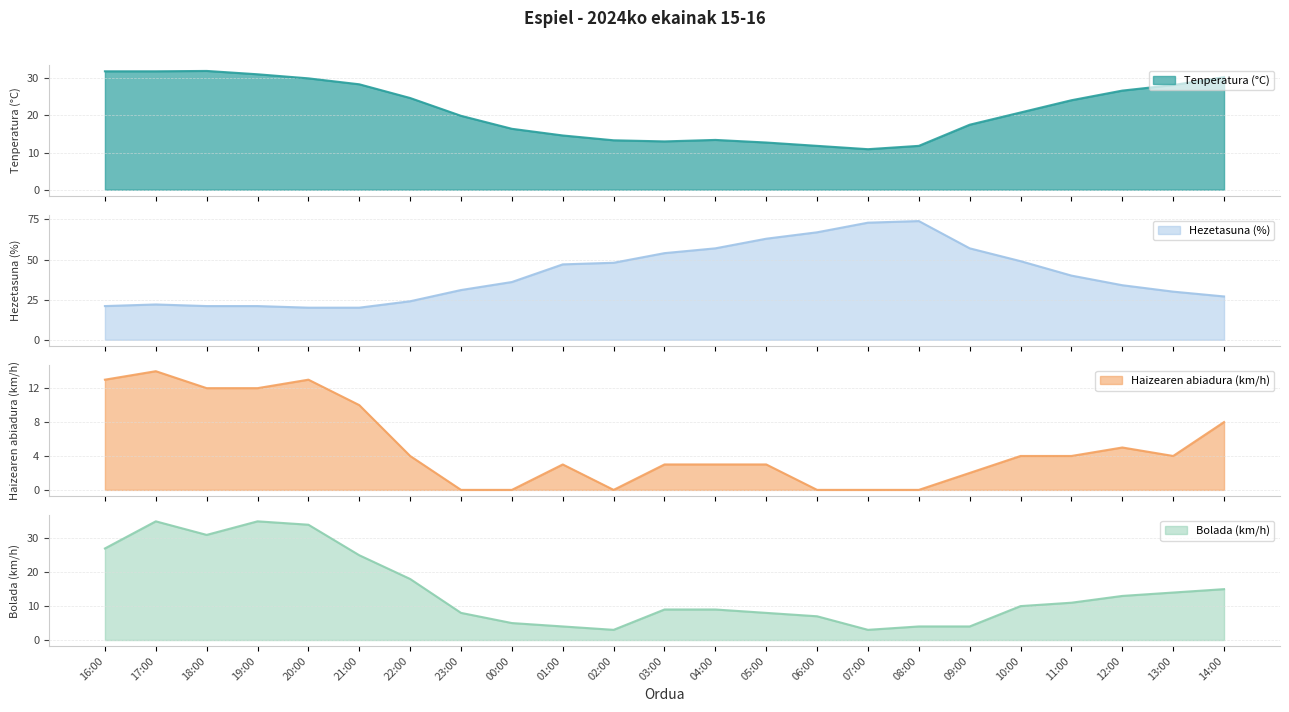

True or false: Haizearen abiadura (km/h) has more than 2 interior local peaks.

True